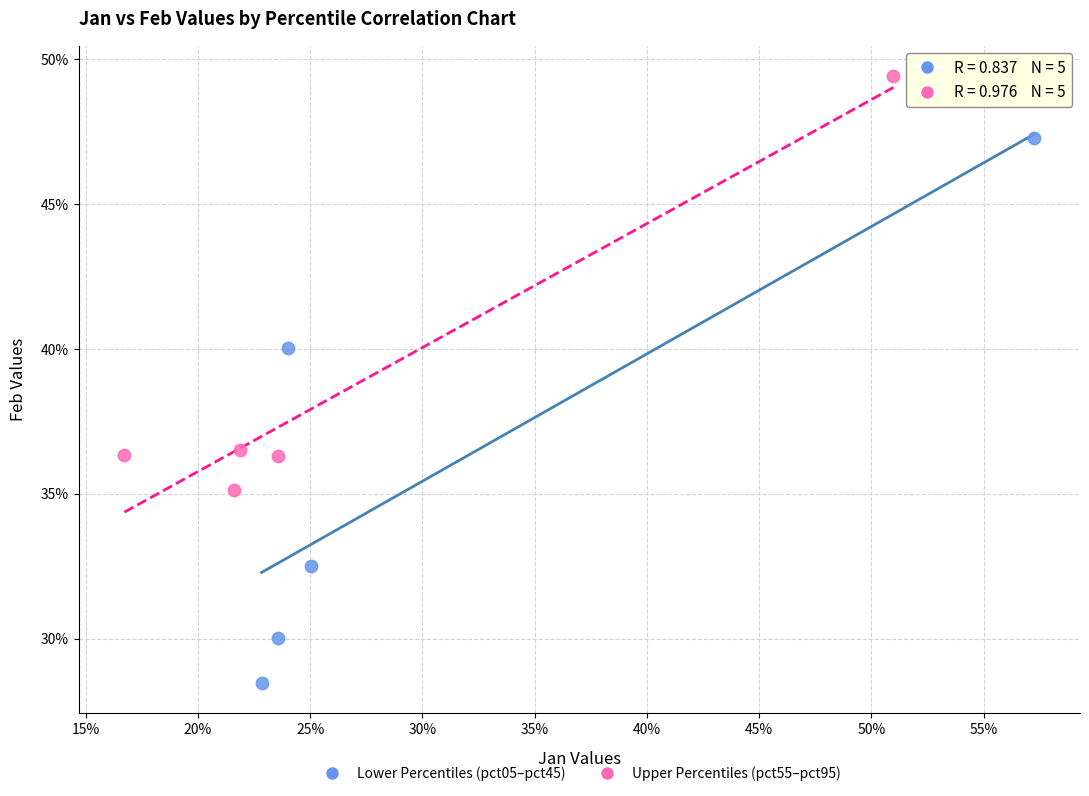

Which series reaches the minimum Y coordinate?

Lower Percentiles (pct05–pct45)